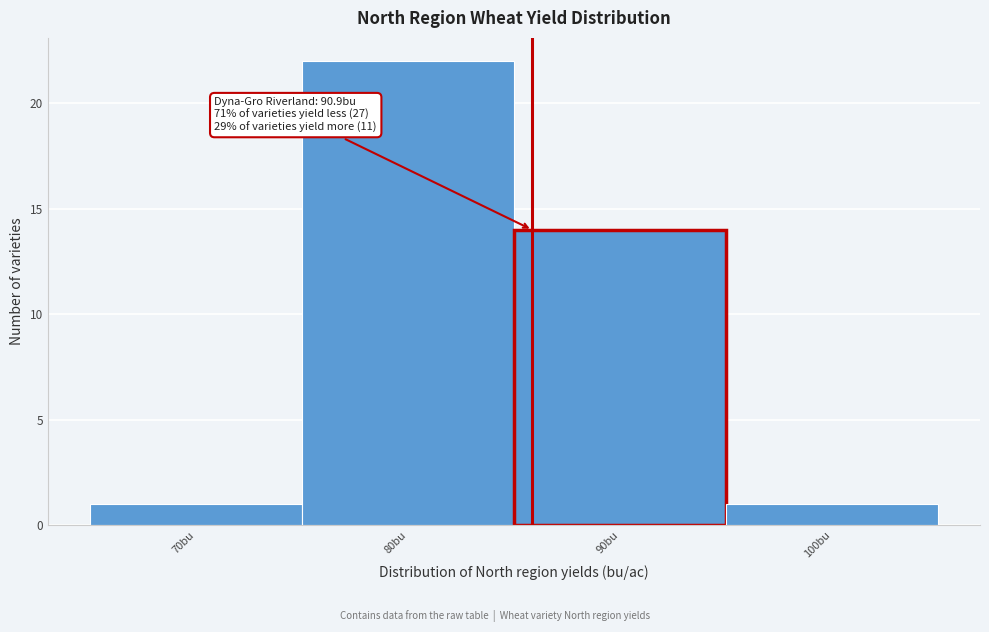

Reading left to right, transcribe all the data shown in this chart.

70bu=1	80bu=22	90bu=14	100bu=1